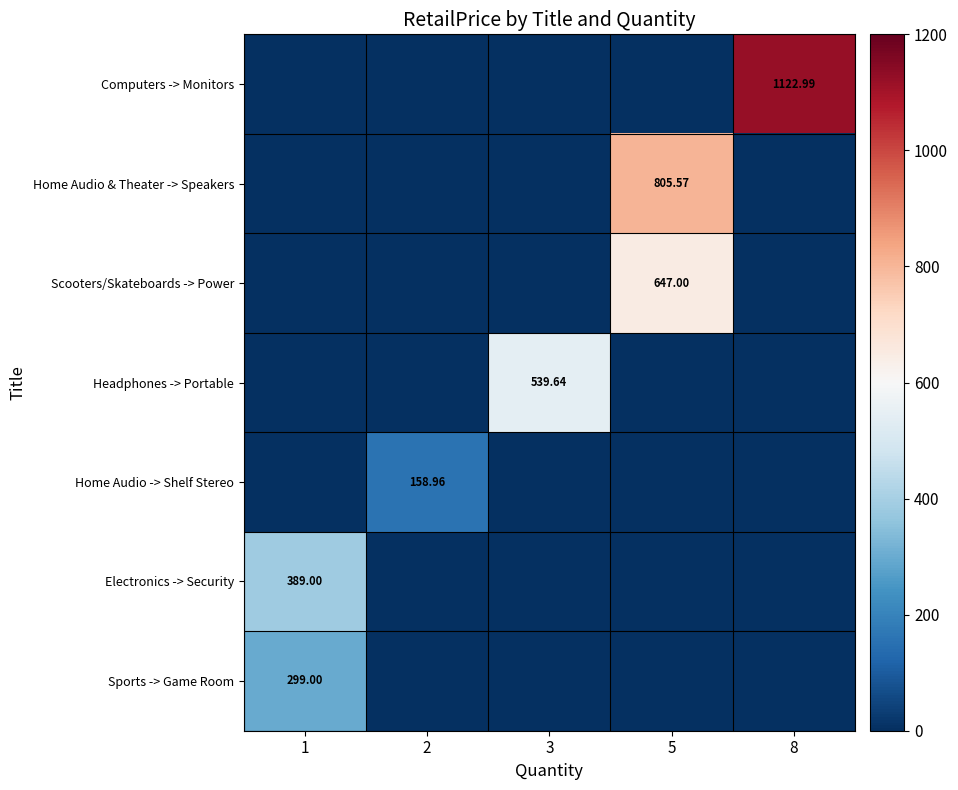

How many categories are shown in the chart?

5